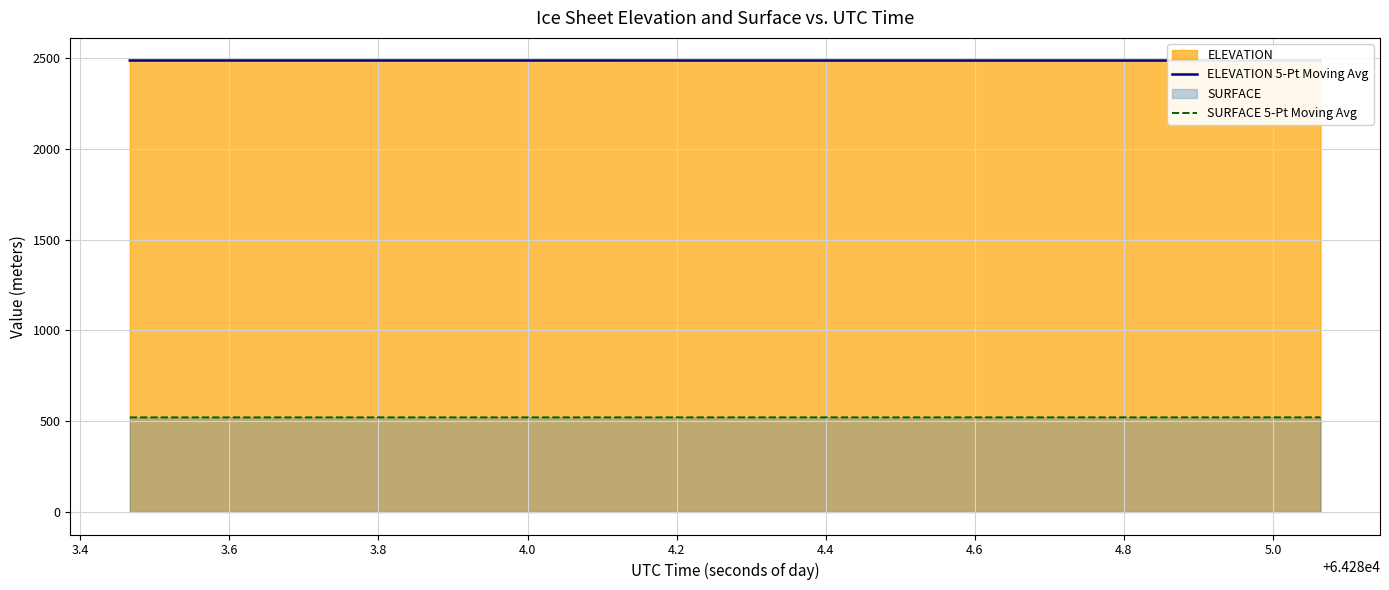

True or false: SURFACE 5-Pt Moving Avg has more than 0 points higher than both neighbors.

True